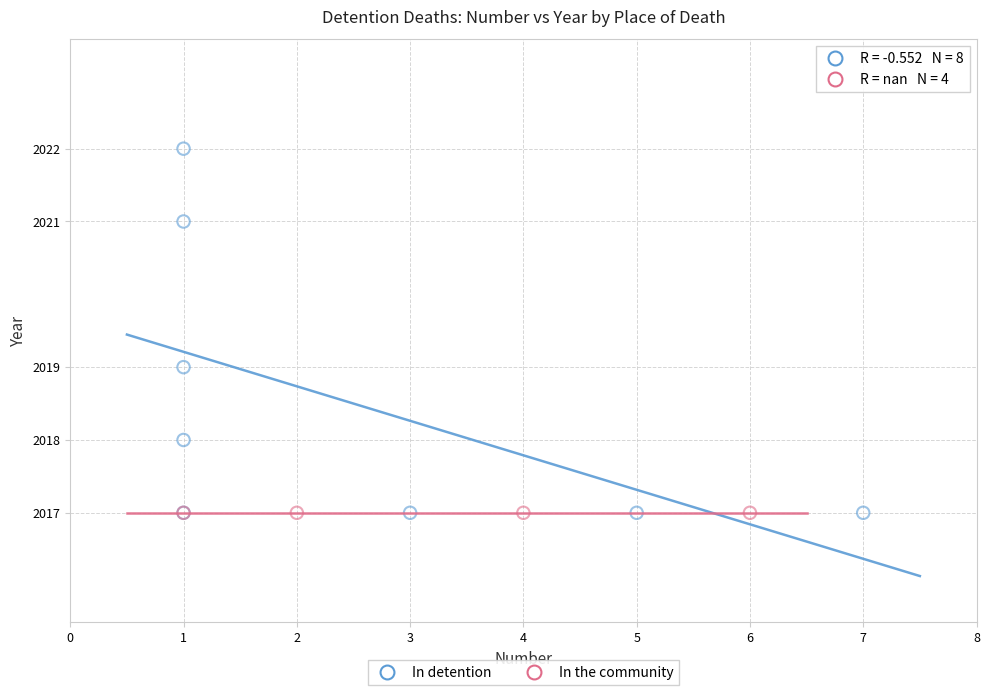

Which series contains the highest Y value?

In detention